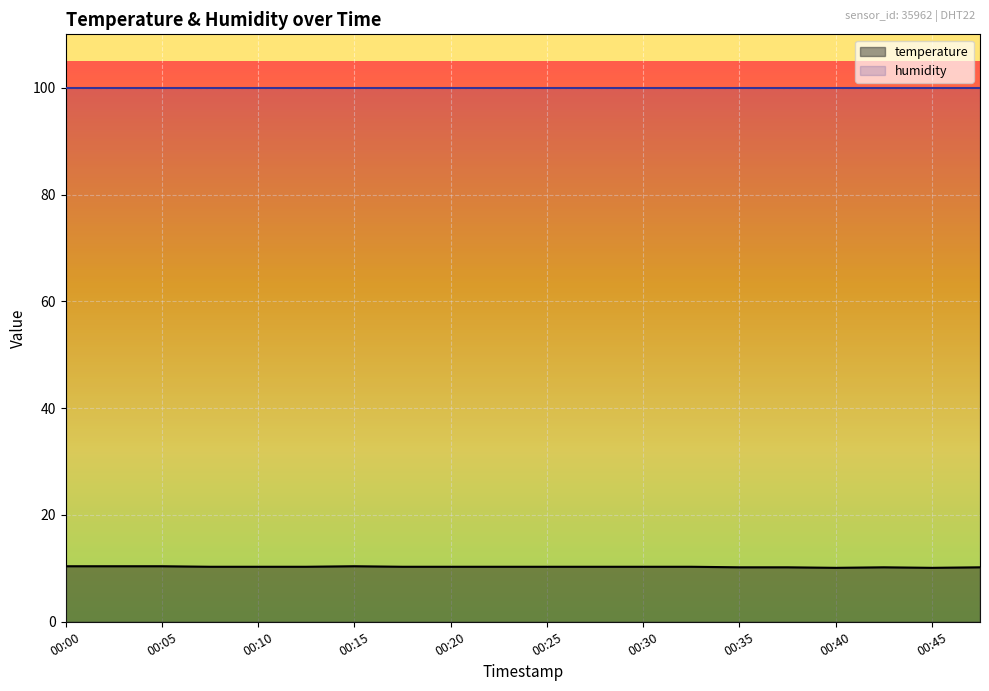

True or false: the data shows 10.2 at 00:37.

True